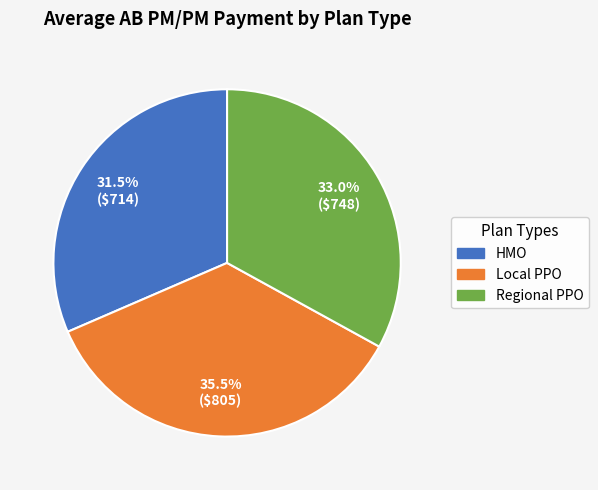

Which has a higher value, Local PPO or HMO?

Local PPO